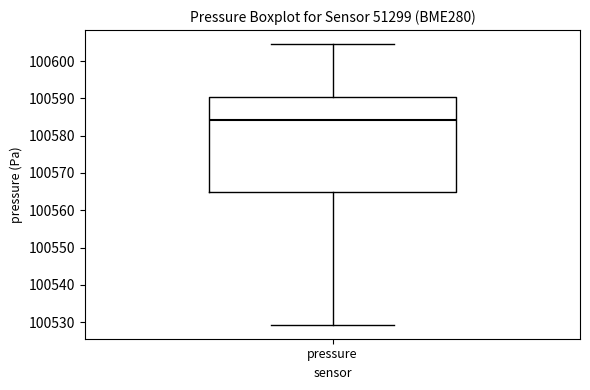

Where is the lower edge of the box for pressure on the y-axis? The values are not printed on the chart, so give them approximately, as read against the axis.

100565